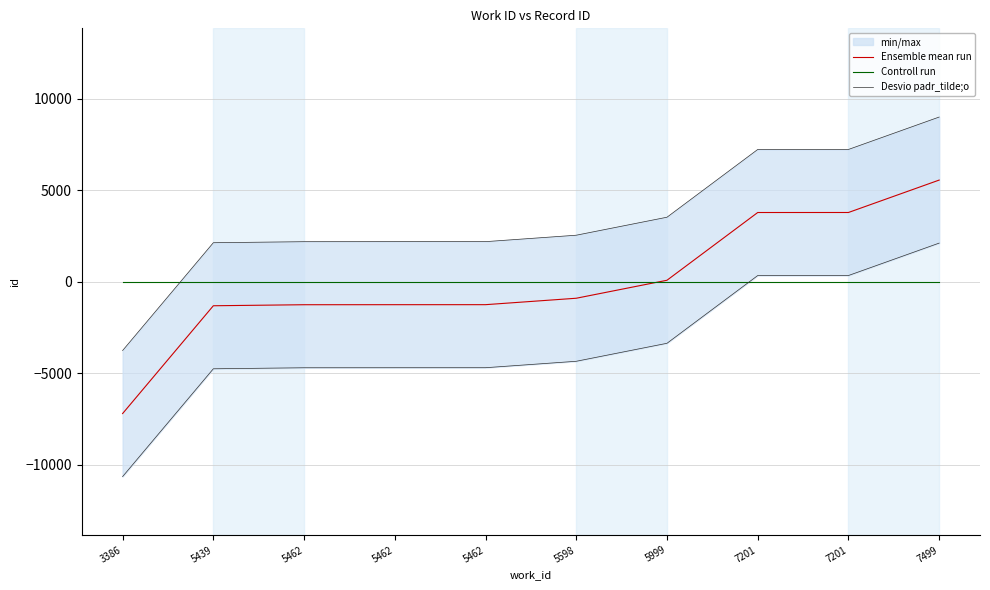

What is the approximate value of Desvio padr_tilde;o at 5462?

-4695.2